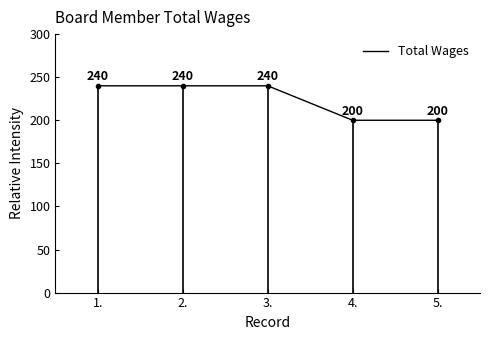

Approximately how many times larger is the value at 1. compared to 5.?

1.2